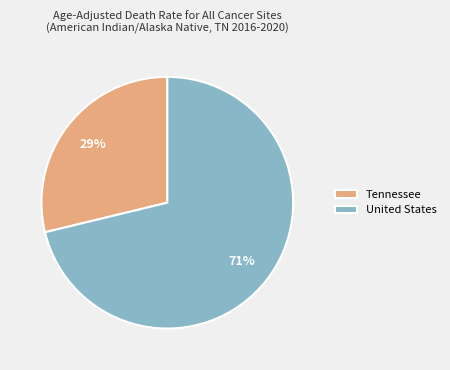

Combined, do United States and Tennessee account for over 50%?

Yes